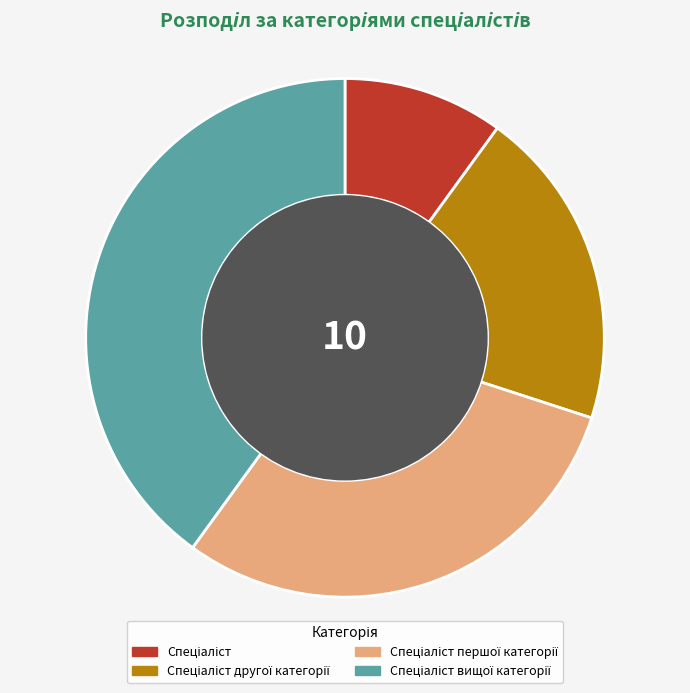

Is there any slice that represents more than half of the pie?

No